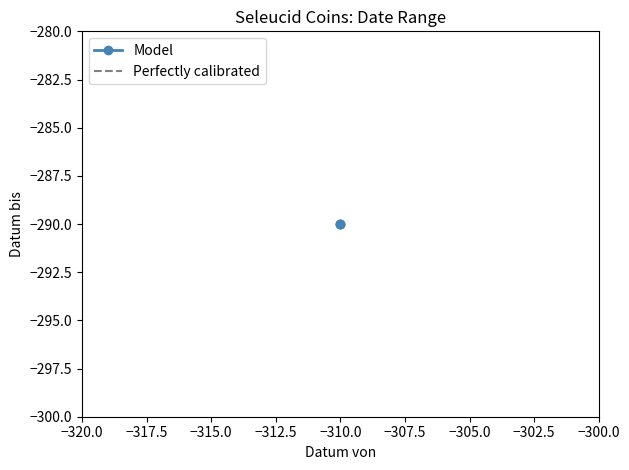

The value of Datum von at sc.1.41.3a is -310. True or false?

True